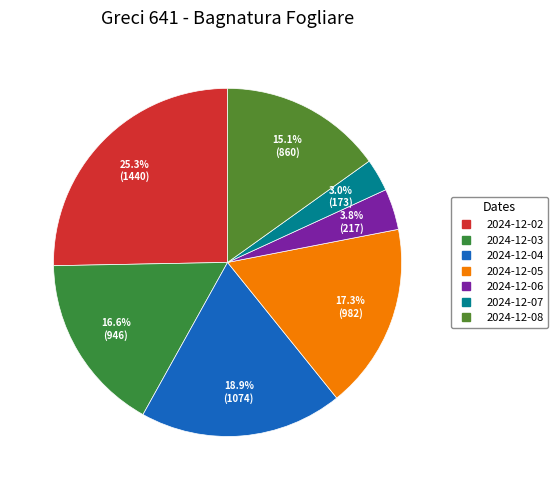

Rank the categories by value from lowest to highest.

2024-12-07, 2024-12-06, 2024-12-08, 2024-12-03, 2024-12-05, 2024-12-04, 2024-12-02